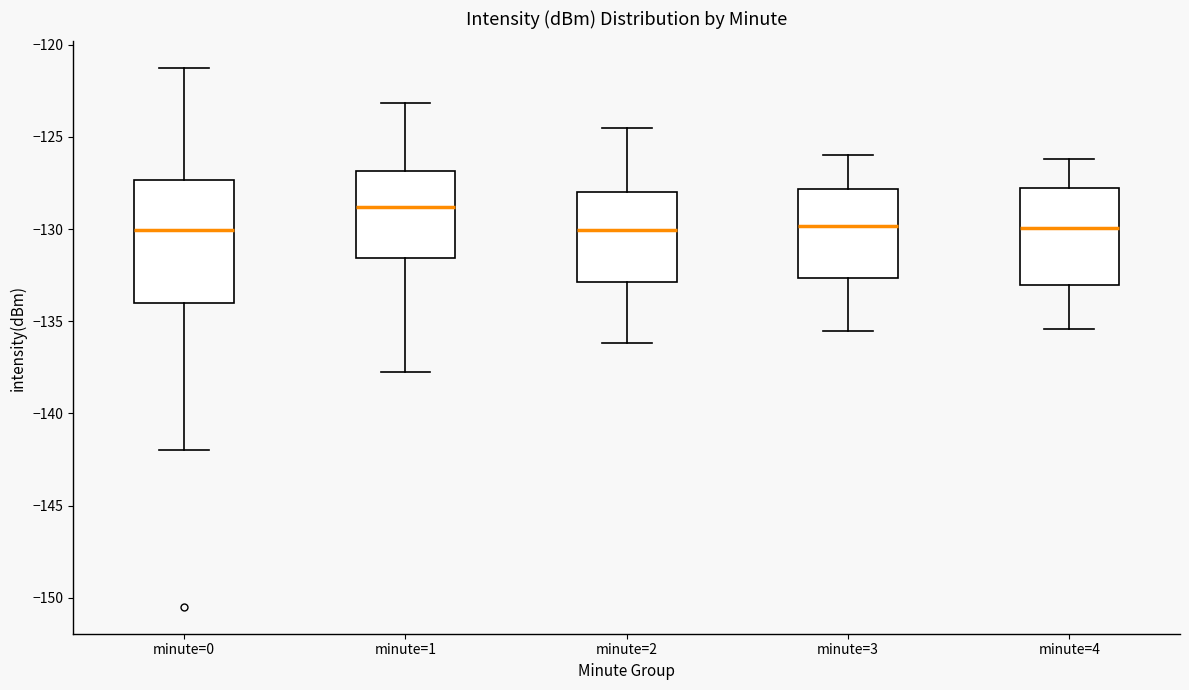

Which box's median line is the highest?

minute=1